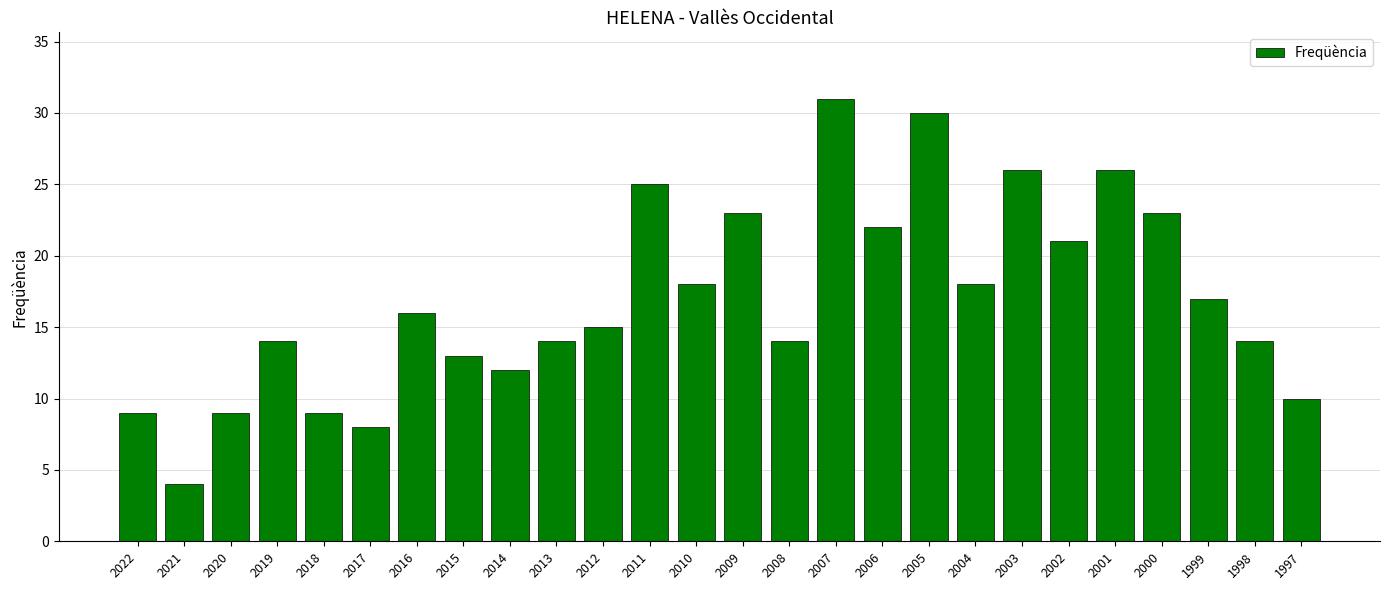

Reading left to right, extract all data points from this chart.

2022=9	2021=4	2020=9	2019=14	2018=9	2017=8	2016=16	2015=13	2014=12	2013=14	2012=15	2011=25	2010=18	2009=23	2008=14	2007=31	2006=22	2005=30	2004=18	2003=26	2002=21	2001=26	2000=23	1999=17	1998=14	1997=10